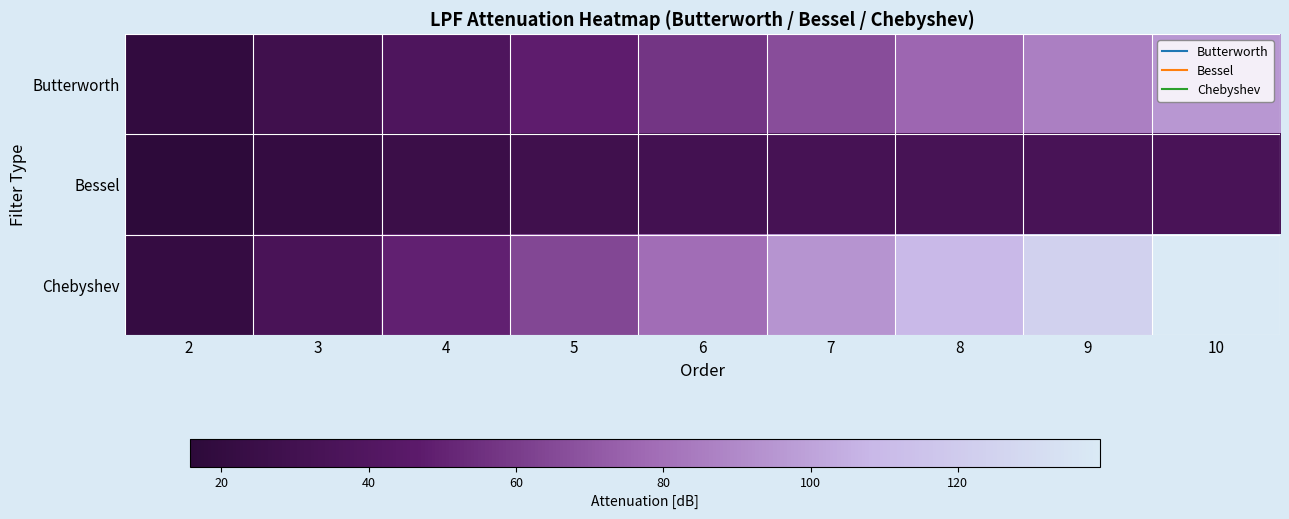

Which series changed the most between 7 and 9?

Chebyshev